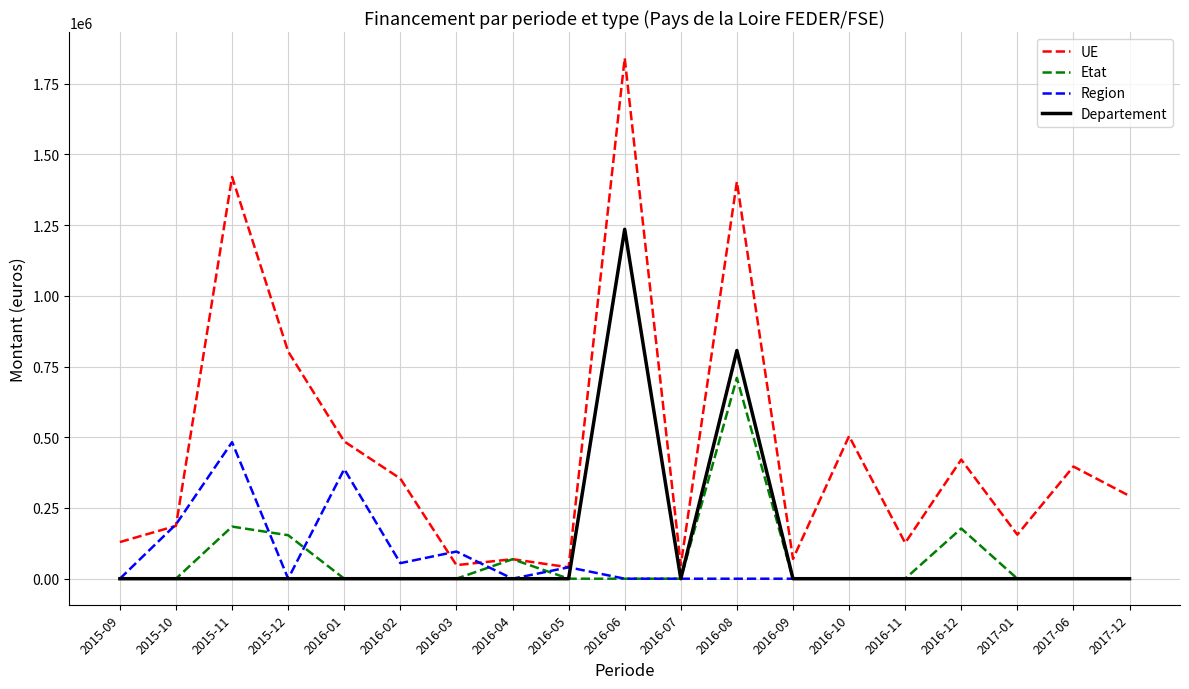

True or false: Departement and UE intersect in this chart.

False